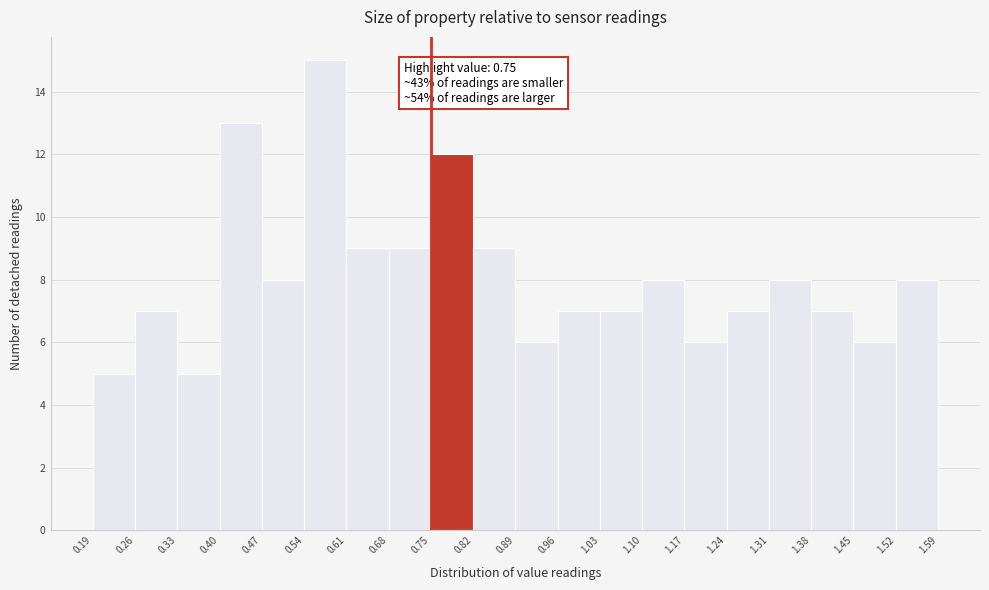

Over which range of the x-axis is the bar tallest?

0.54 to 0.61